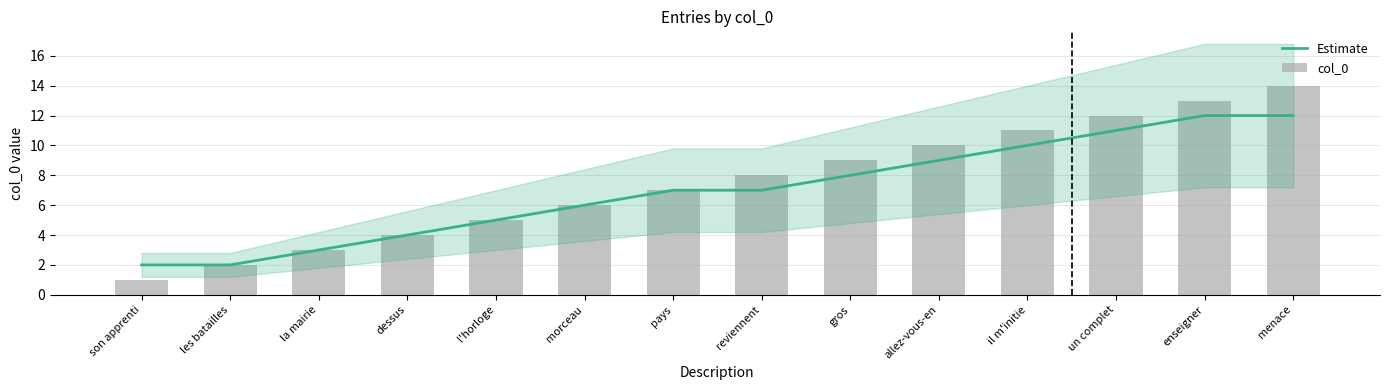

At which label does Estimate reach its minimum?

son apprenti